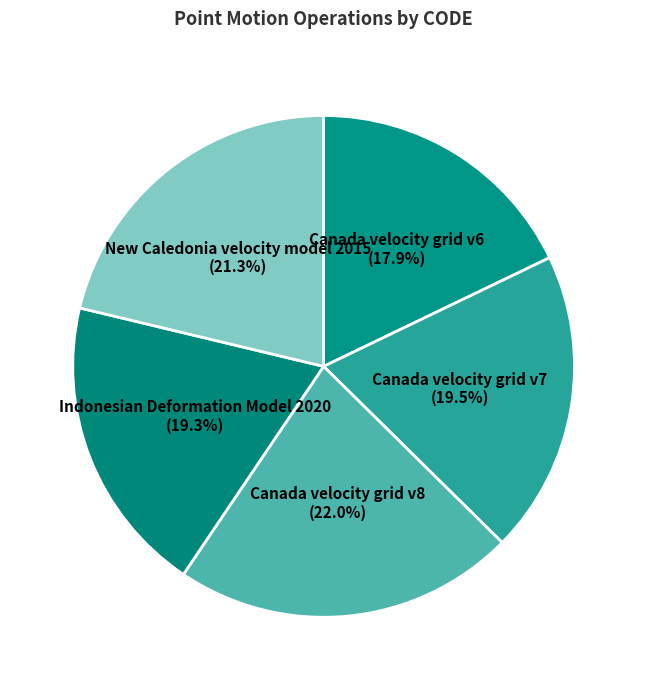

What is the smallest slice in the pie chart?

Canada velocity grid v6